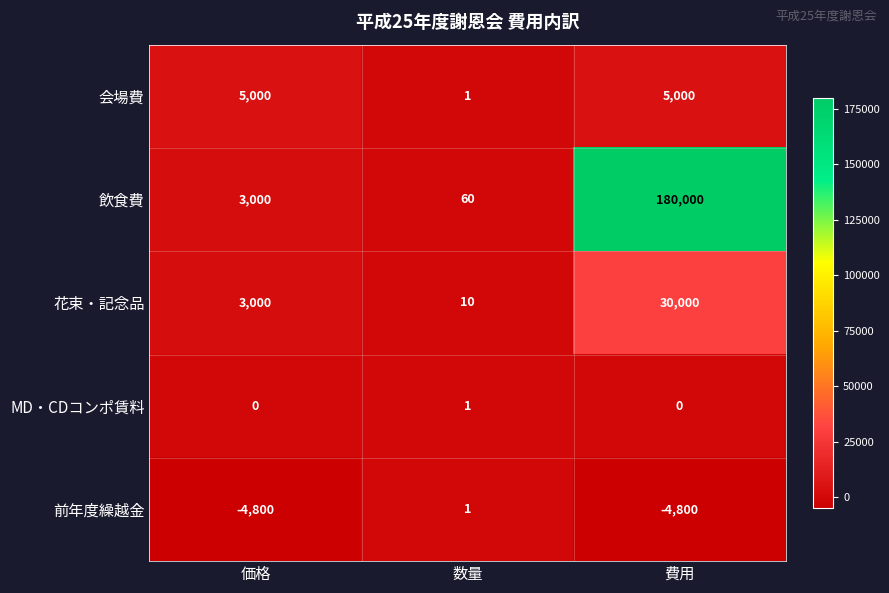

Reading right to left, extract all data points from this chart.

会場費: 5000	1	5000
飲食費: 180000	60	3000
花束・記念品: 30000	10	3000
MD・CDコンポ賃料: 0	1	0
前年度繰越金: -4800	1	-4800